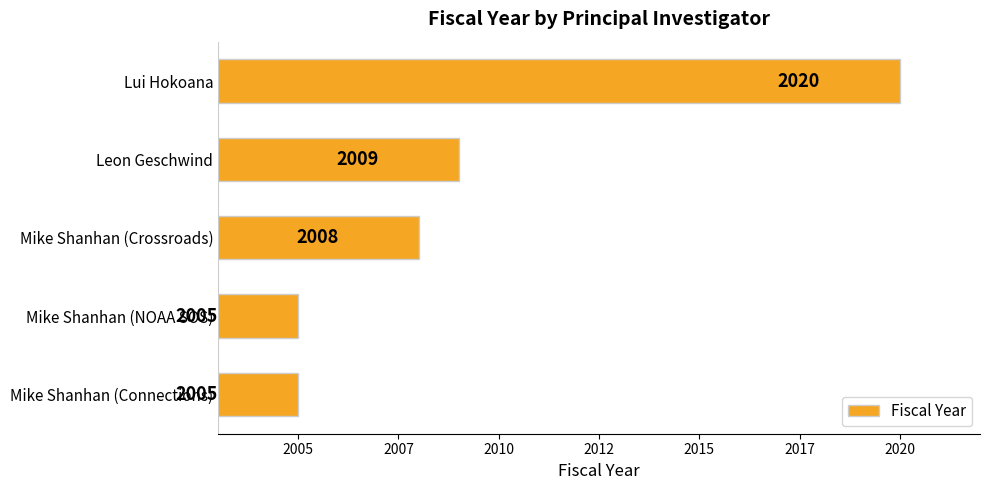

Are the bars horizontal?

Yes